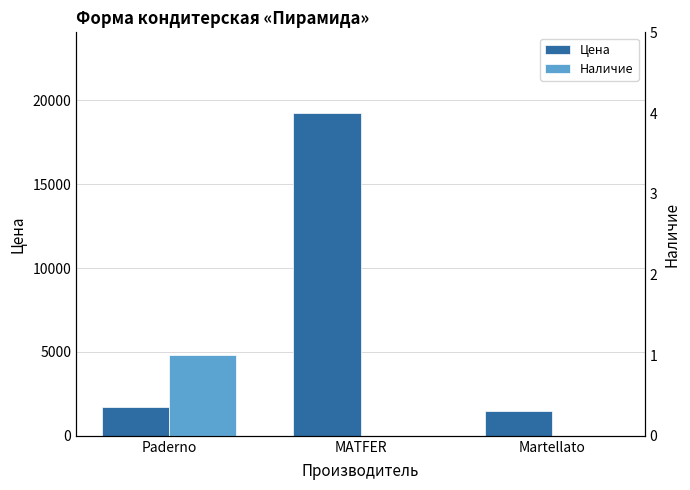

Which series has the largest total across all categories?

Цена